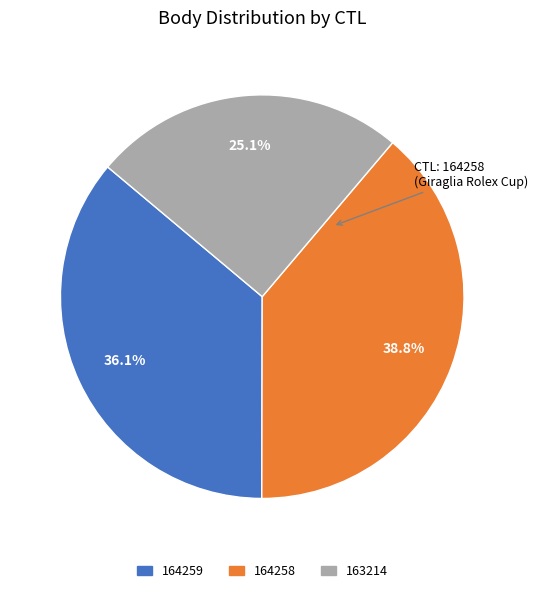

What is the ratio of the value at 163214 to the value at 164258?

0.6